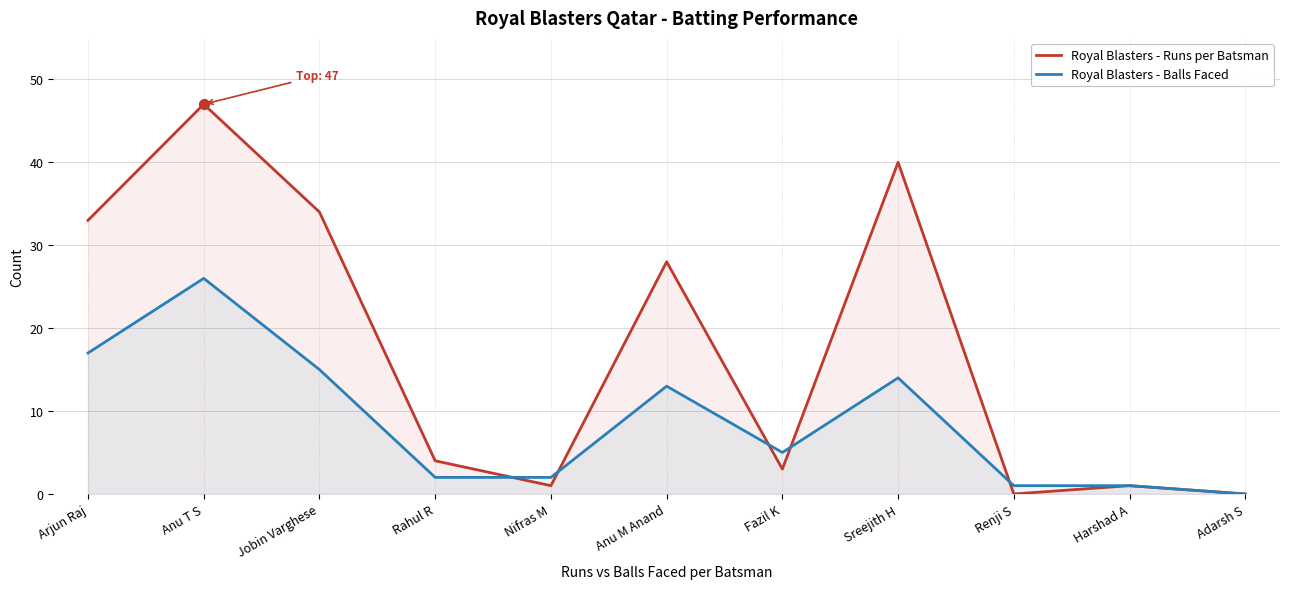

At how many categories does at least one series exceed 14?

5